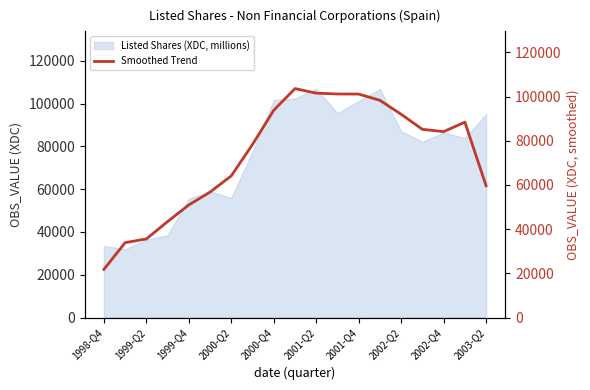

What is the minimum value for Listed Shares (XDC, millions)?

31860